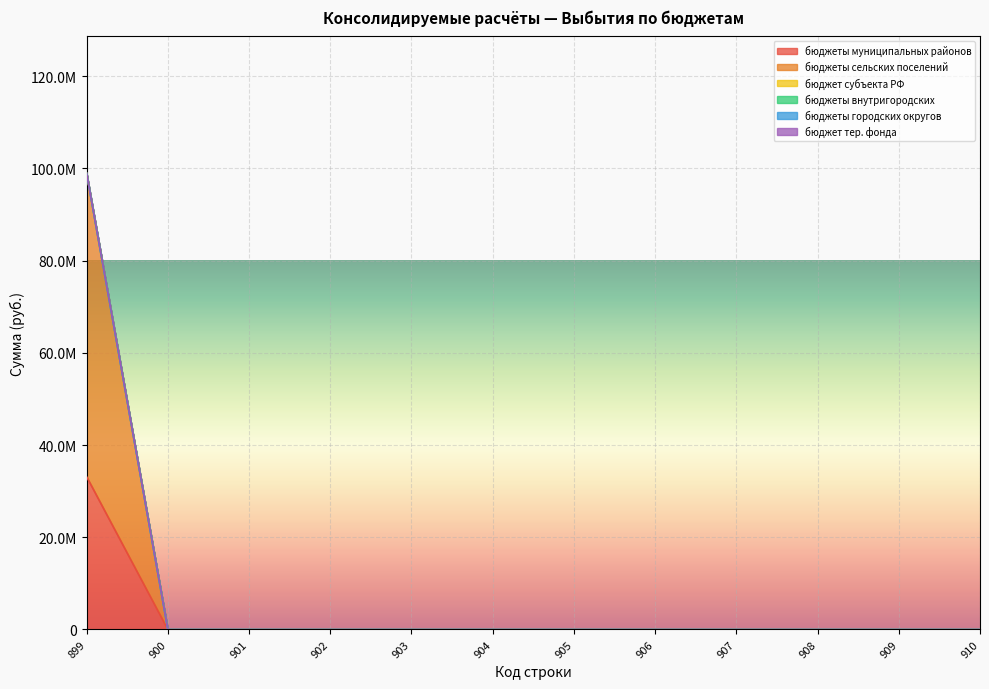

List the labels in order of бюджеты сельских поселений value, smallest first.

900, 901, 902, 903, 904, 905, 906, 907, 908, 909, 910, 899